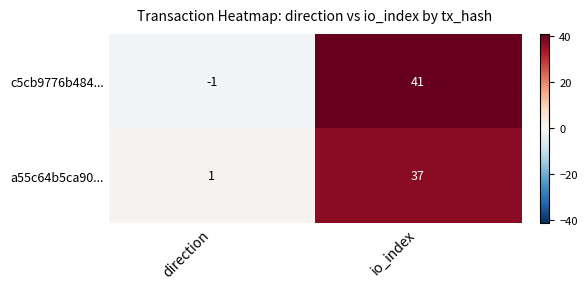

At which label does a55c64b5ca90... reach its minimum?

direction